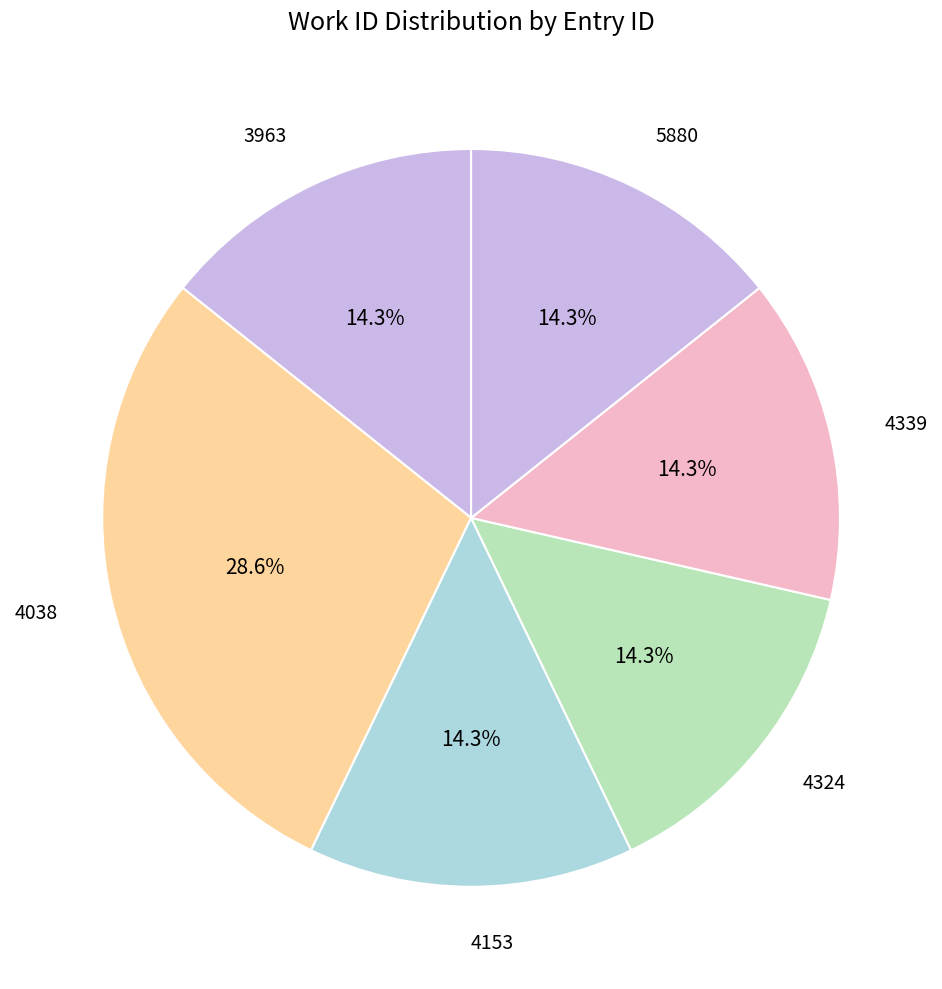

Which category has the biggest portion of the pie?

4038